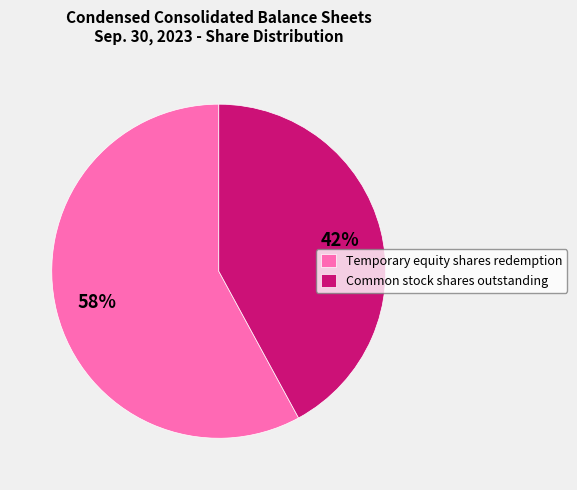

Is the sum of Temporary equity shares redemption and Common stock shares outstanding greater than half?

Yes